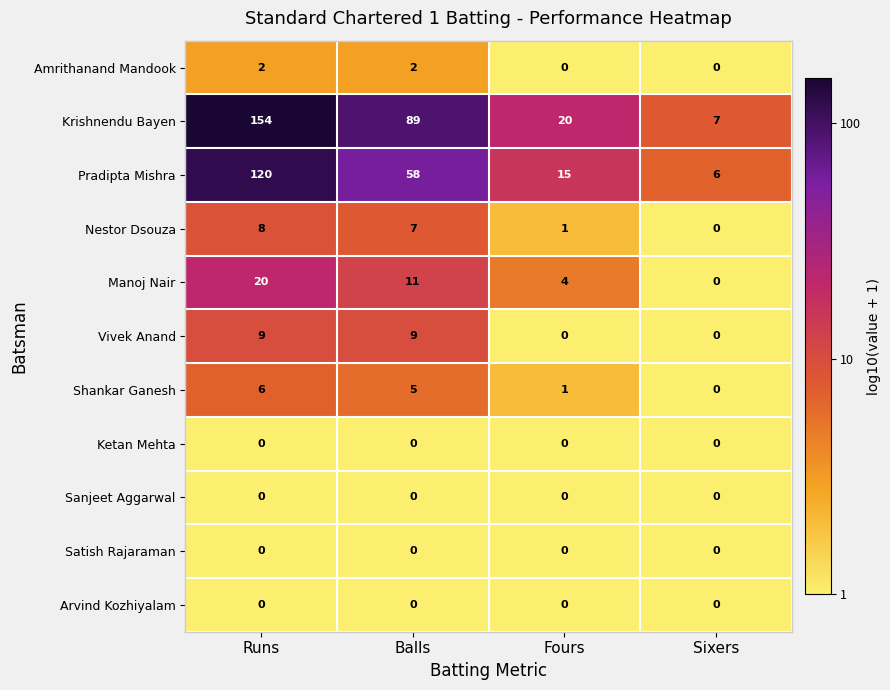

Where does the Pradipta Mishra series first go above 58?

Runs